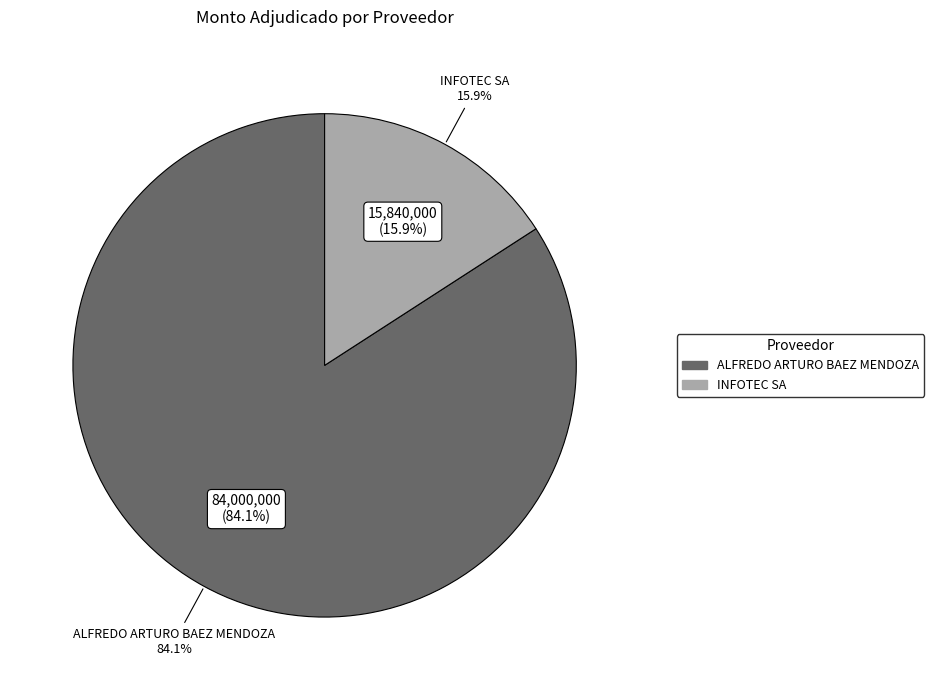

Which category has the smallest portion of the pie?

INFOTEC SA